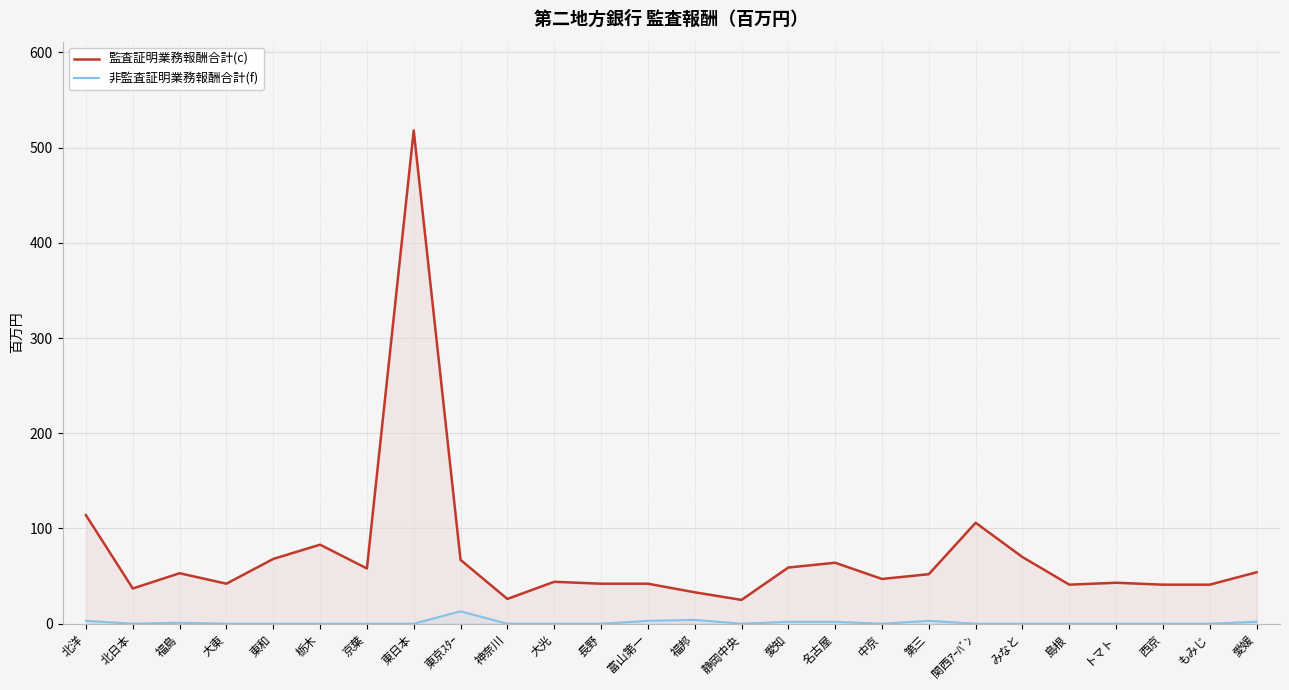

The 非監査証明業務報酬合計(f) series shows 3 at 北洋. True or false?

True